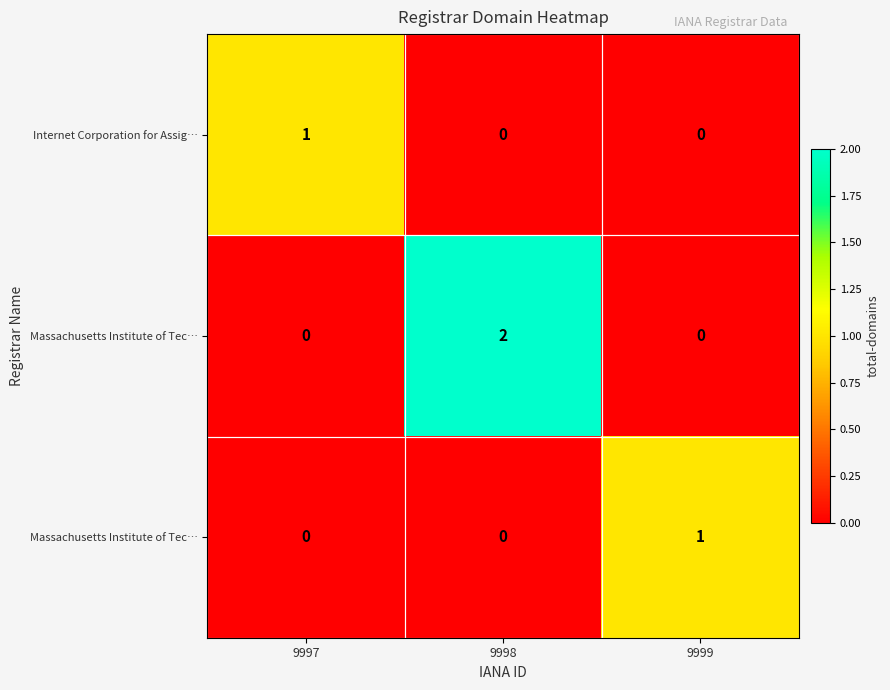

Which has a higher value, 9998 or 9997?

9997